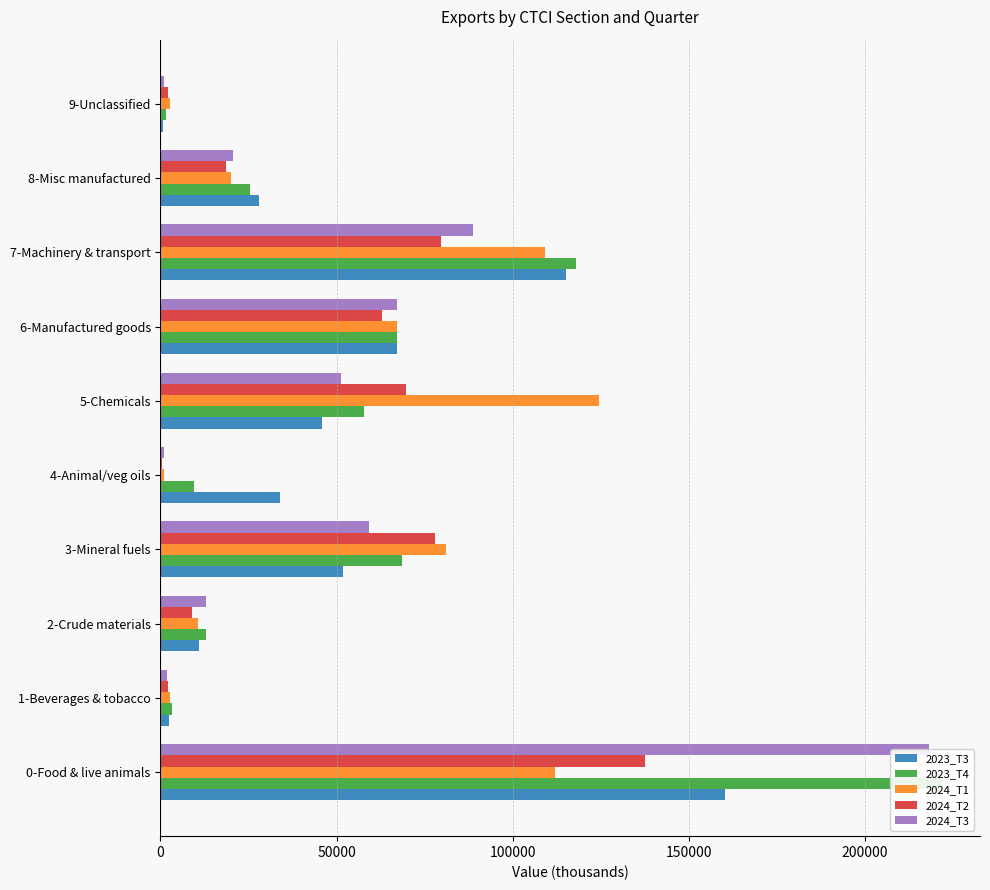

Reading left to right, list all the values displayed in this chart.

2023_T3: 160351.2	2329.6	11048.1	51786.2	33880.6	45867.5	67065.1	115192.4	27958.7	802.1
2023_T4: 221553.4	3264.0	12924.7	68620.1	9548.6	57664.2	67280.5	117990.6	25521.4	1524.7
2024_T1: 112017.3	2569.4	10613.8	81130.4	1054.3	124585.0	67199.1	109123.9	20048.7	2835.7
2024_T2: 137652.1	2088.9	8826.4	78000.1	333.3	69783.4	62788.2	79510.2	18650.2	2121.4
2024_T3: 218035.6	1982.9	12940.2	59314.5	1097.8	51214.2	67085.0	88704.8	20603.0	1083.0